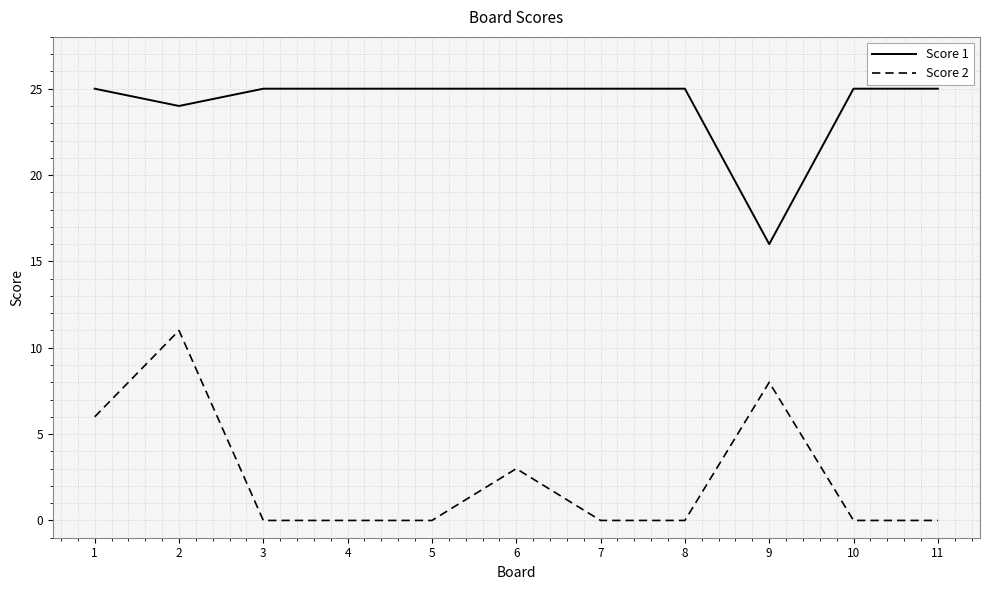

Reading right to left, transcribe all the data shown in this chart.

Score 1: 11=25	10=25	9=16	8=25	7=25	6=25	5=25	4=25	3=25	2=24	1=25
Score 2: 11=0	10=0	9=8	8=0	7=0	6=3	5=0	4=0	3=0	2=11	1=6